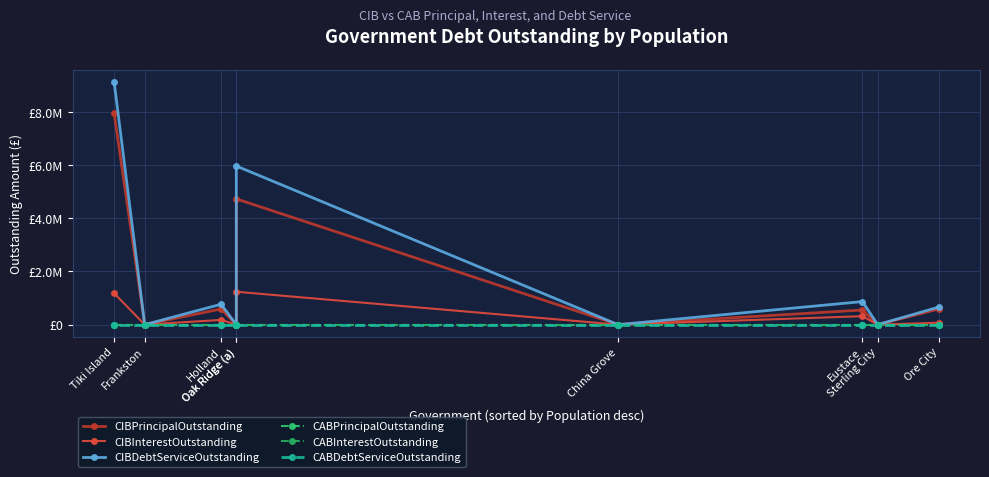

At which label is CIBPrincipalOutstanding closest to 3972500?

Oak Ridge (a)